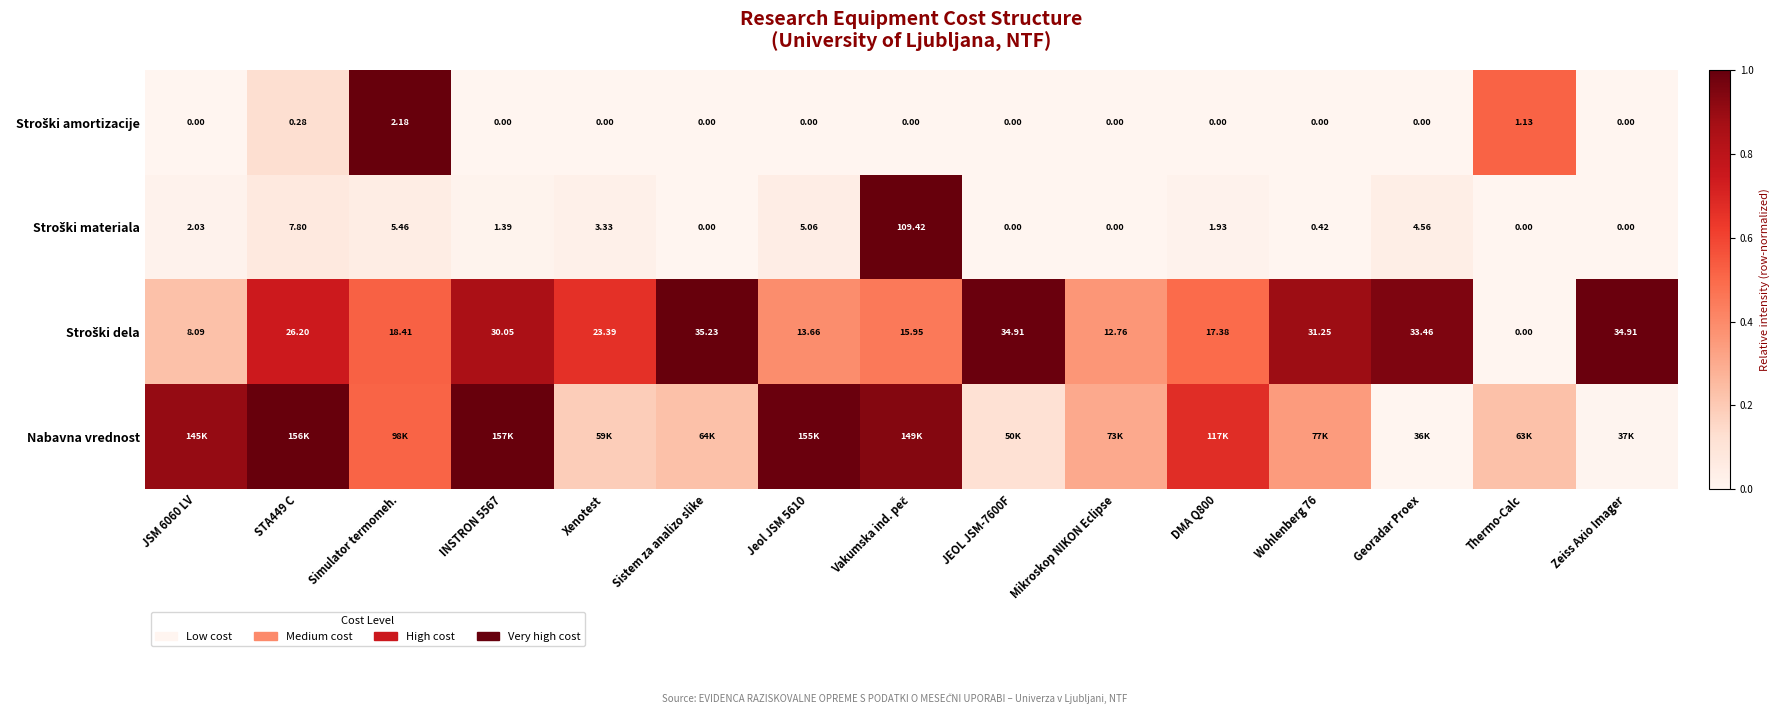

At which category is the sum across all series the highest?

Vakumska ind. peč